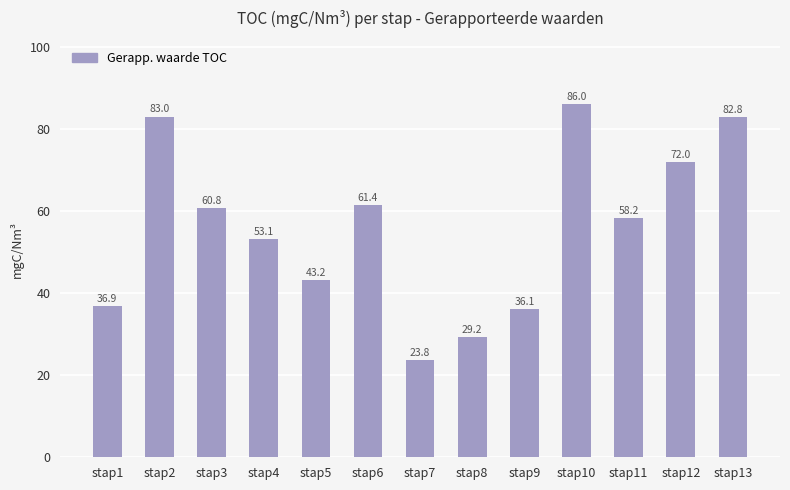

List the labels in order of value, largest first.

stap10, stap2, stap13, stap12, stap6, stap3, stap11, stap4, stap5, stap1, stap9, stap8, stap7